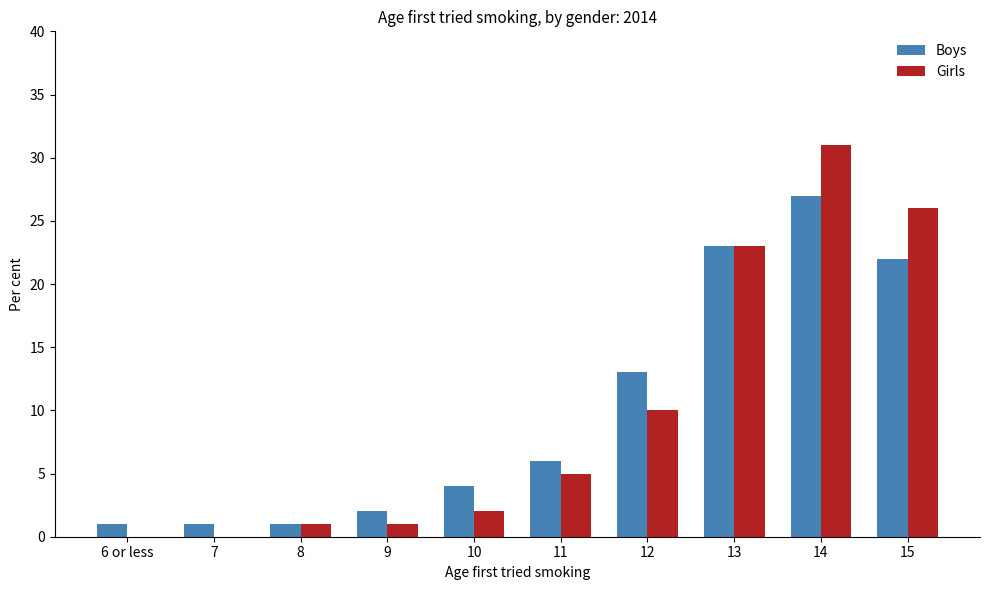

At which category is the sum across all series the highest?

14